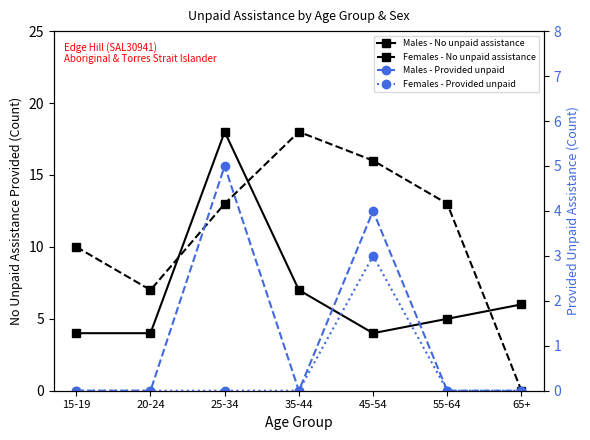

Where is Males - Provided unpaid nearest to the value 2?

15-19